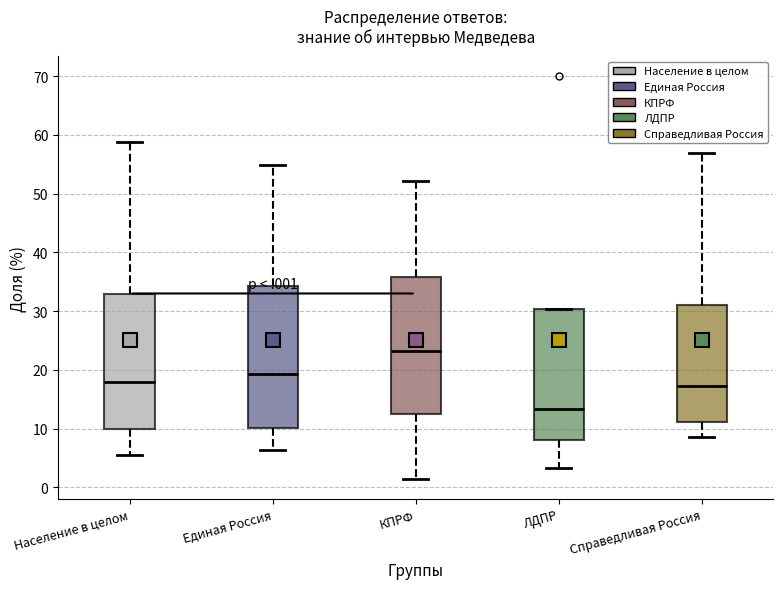

Reading left to right, read every box against the y-axis: the position of its median line, the range the box covers, and the ends of its whiskers. The values are not printed on the chart, so give them approximately, as read against the axis.

Население в целом: median 18, box 10 to 33, whiskers 5 to 59
Единая Россия: median 19, box 10 to 34, whiskers 6 to 55
КПРФ: median 23, box 13 to 36, whiskers 1 to 52
ЛДПР: median 13, box 8 to 30, whiskers 3 to 30
Справедливая Россия: median 17, box 11 to 31, whiskers 9 to 57